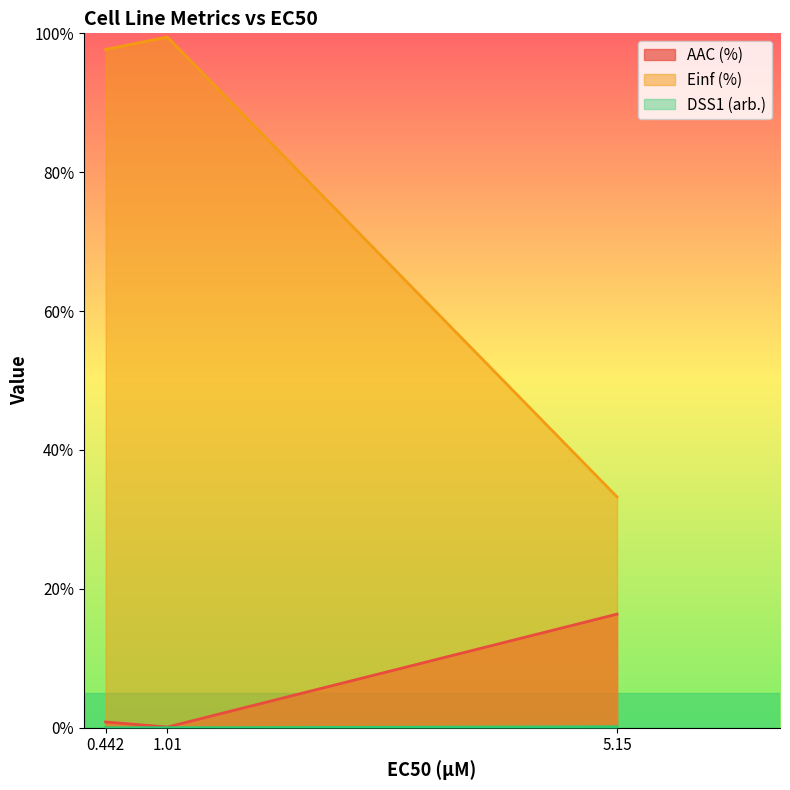

Which category has the lowest value across all series?

0.442